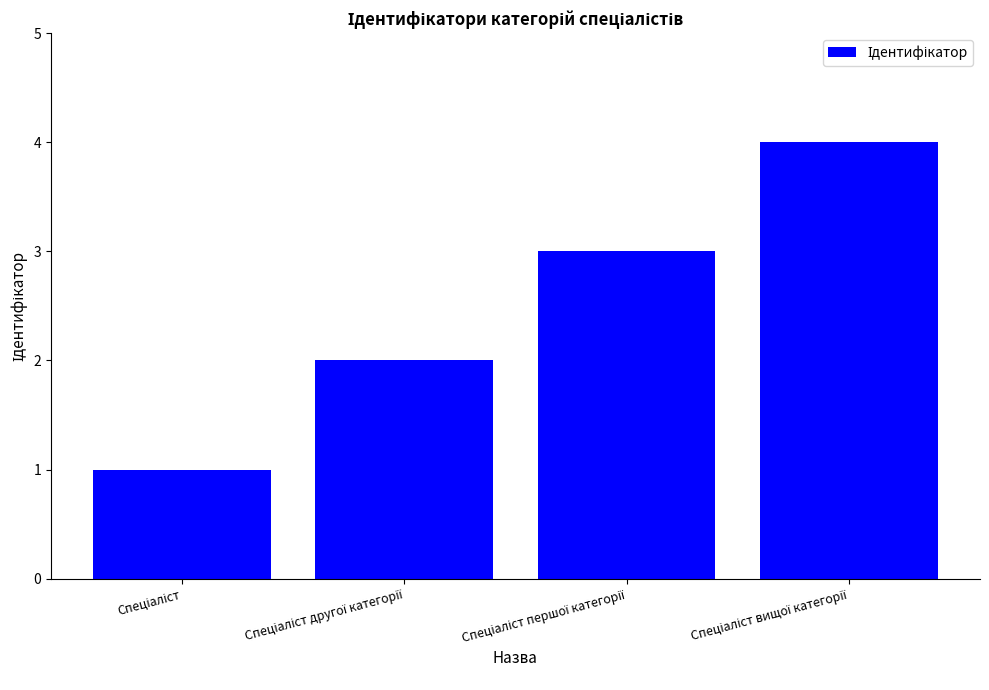

Count the values in the range 2 to 4.

3